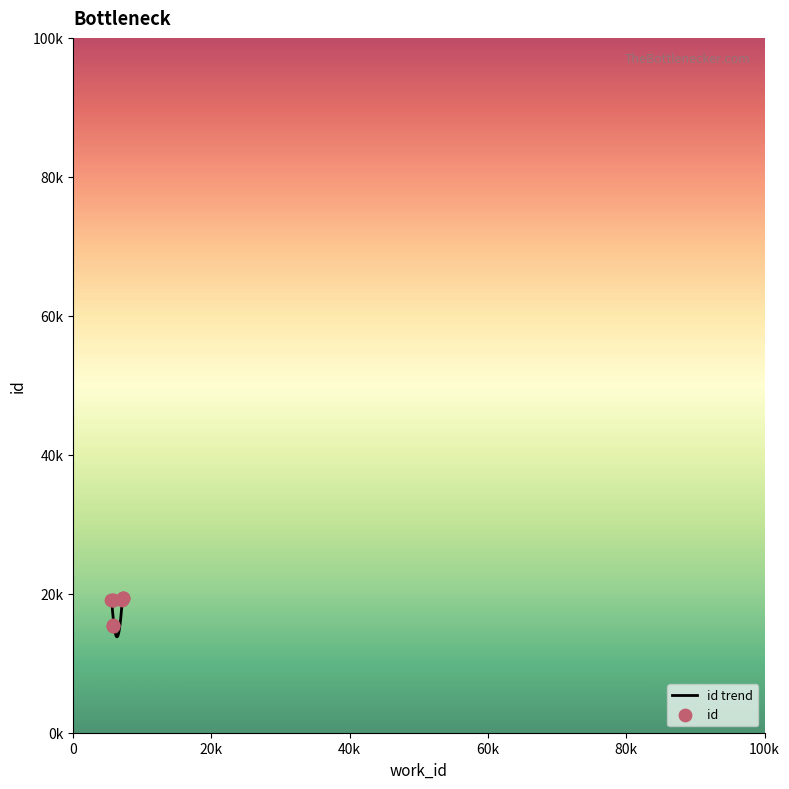

Which has a higher value, 7044 or 7140?

7140